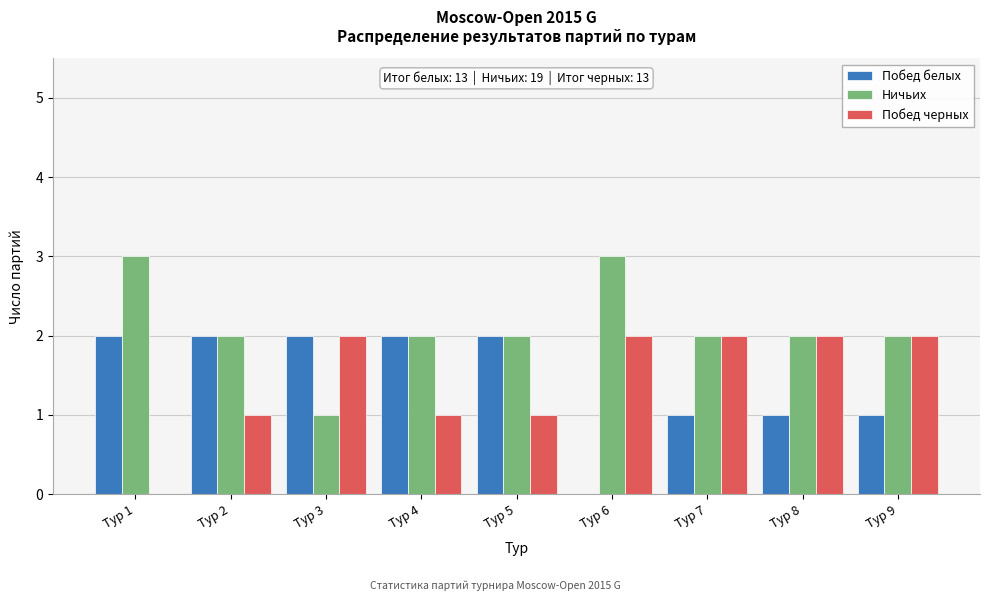

Reading left to right, list all the values displayed in this chart.

Побед белых: Тур 1=2	Тур 2=2	Тур 3=2	Тур 4=2	Тур 5=2	Тур 6=0	Тур 7=1	Тур 8=1	Тур 9=1
Ничьих: Тур 1=3	Тур 2=2	Тур 3=1	Тур 4=2	Тур 5=2	Тур 6=3	Тур 7=2	Тур 8=2	Тур 9=2
Побед черных: Тур 1=0	Тур 2=1	Тур 3=2	Тур 4=1	Тур 5=1	Тур 6=2	Тур 7=2	Тур 8=2	Тур 9=2